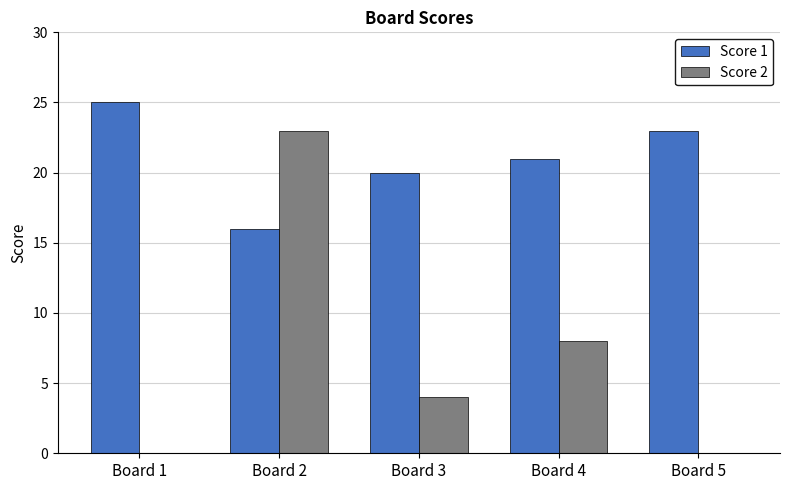

Between Board 2 and Board 3, which series saw the biggest shift?

Score 2